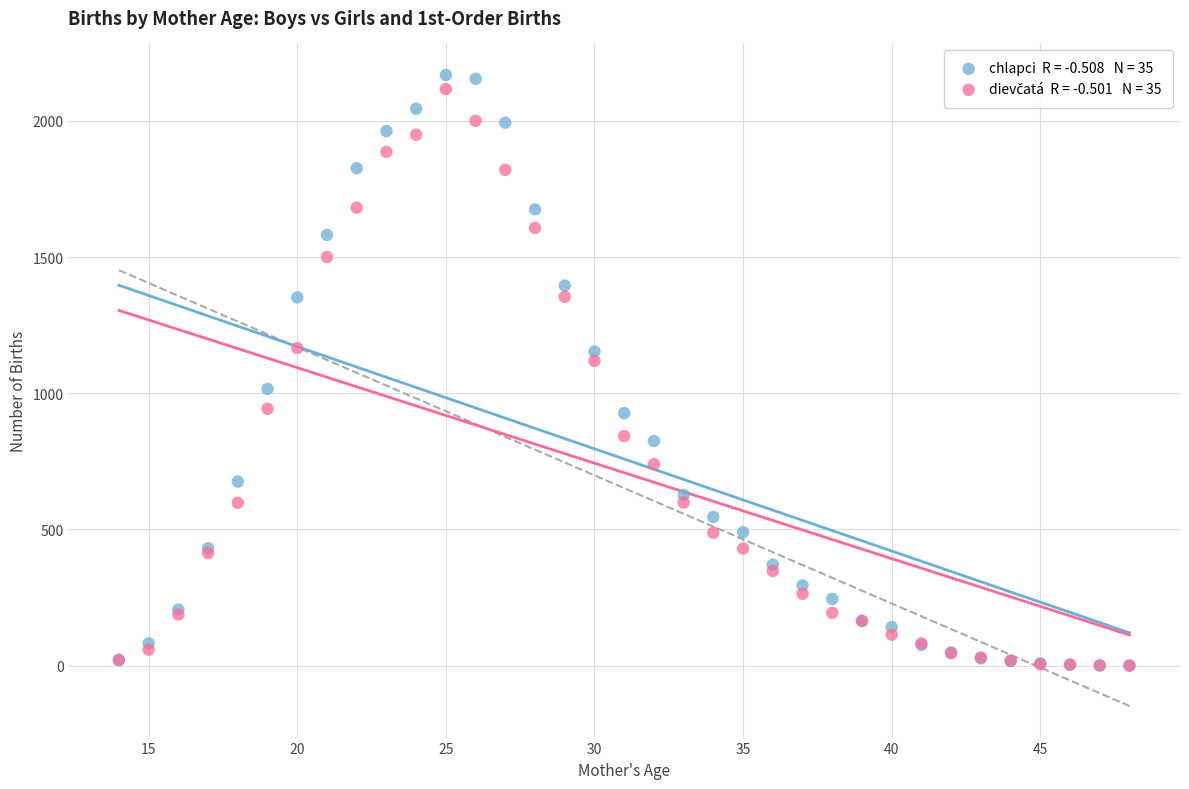

Across all series, what Y value is closest to 1084?

1119